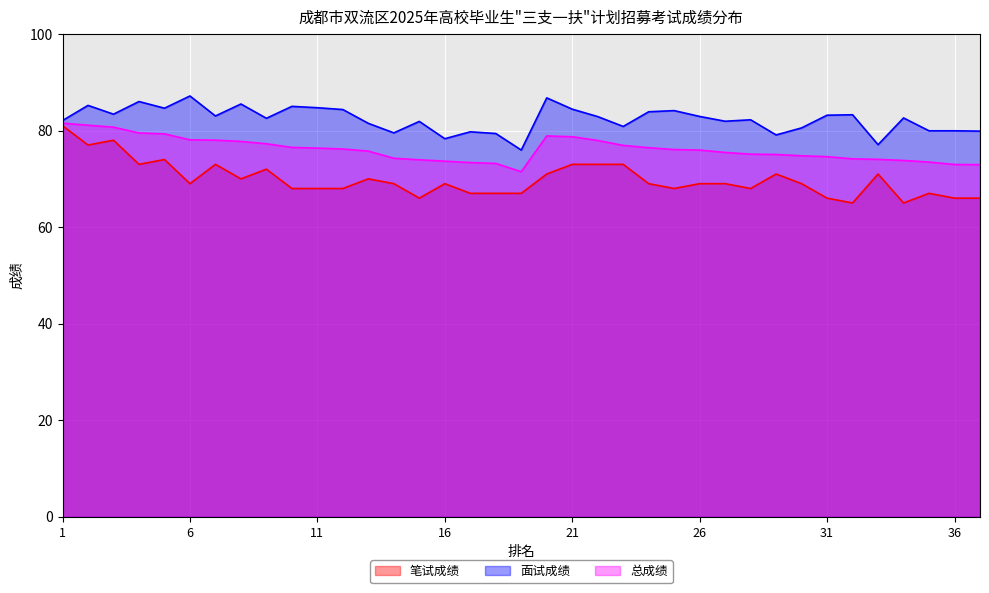

True or false: 总成绩 and 笔试成绩 intersect in this chart.

False